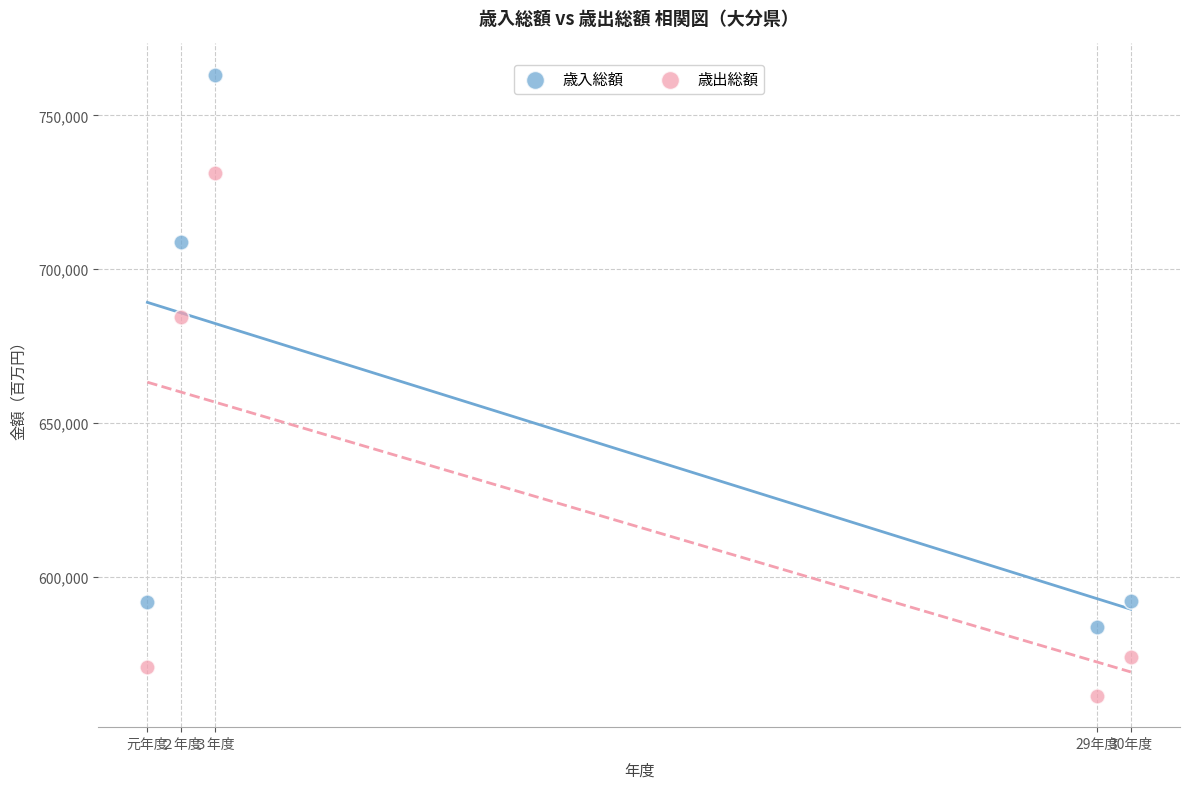

Which series has the widest spread of Y values?

歳入総額